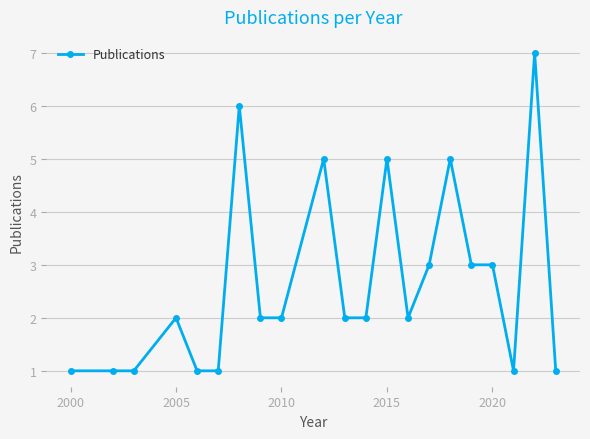

What is the difference between the maximum and second lowest values?

6